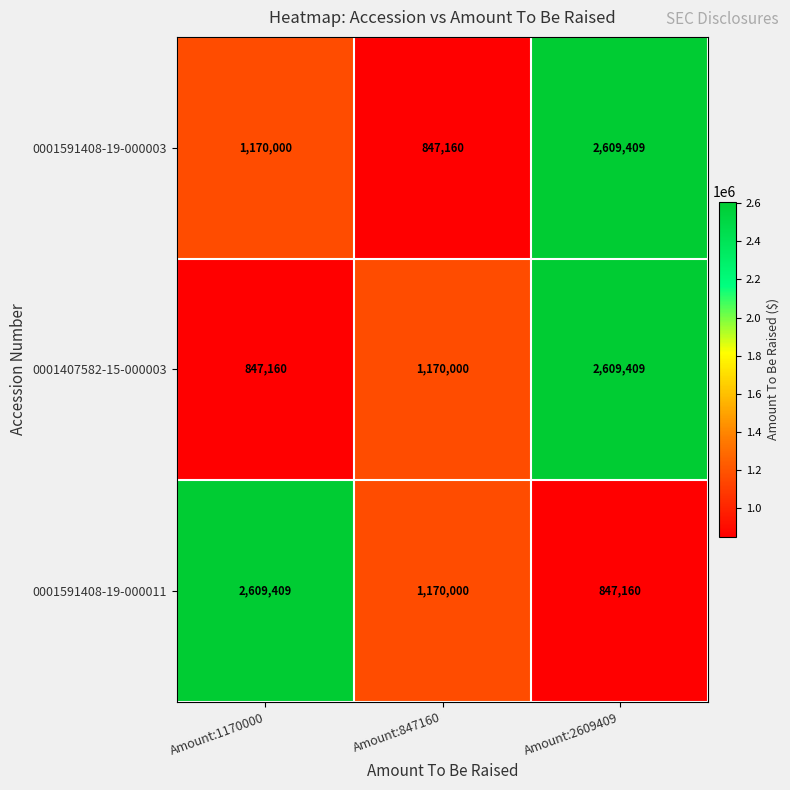

At which category is the sum across all series the highest?

Amount:2609409